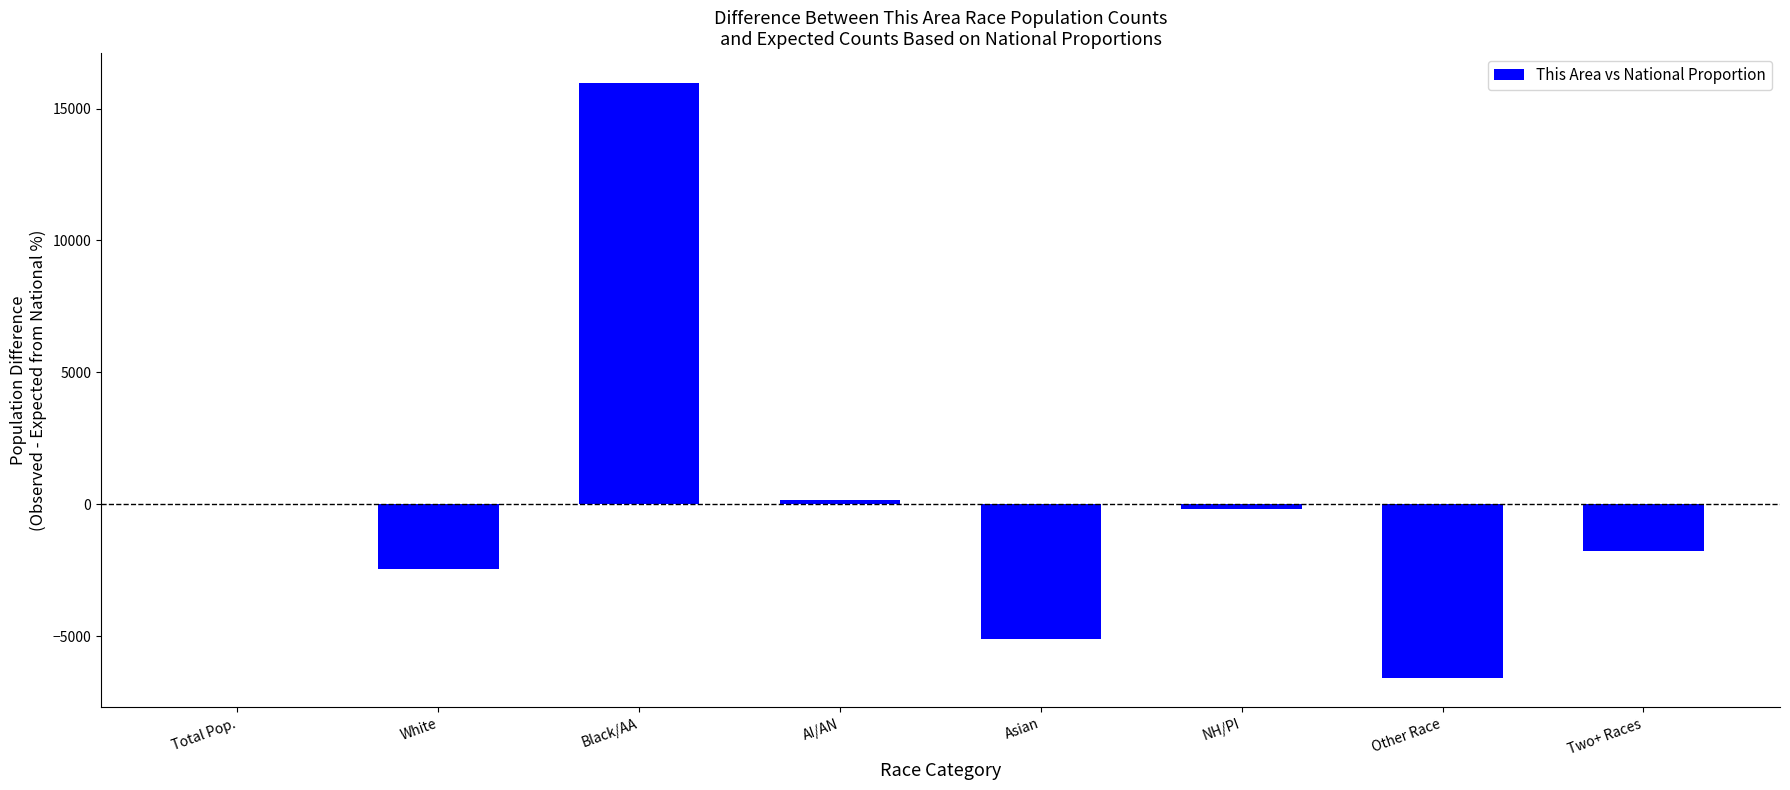

Is it true that the value at Other Race is -6564.7?

True